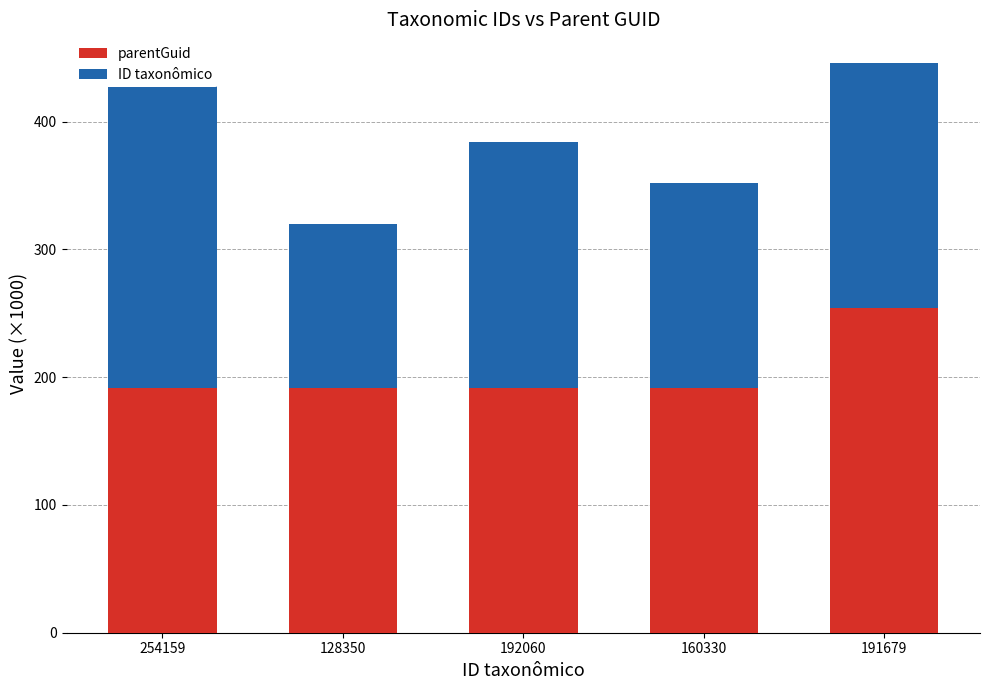

What is the spread (max minus min) of values at 192060?

0.4